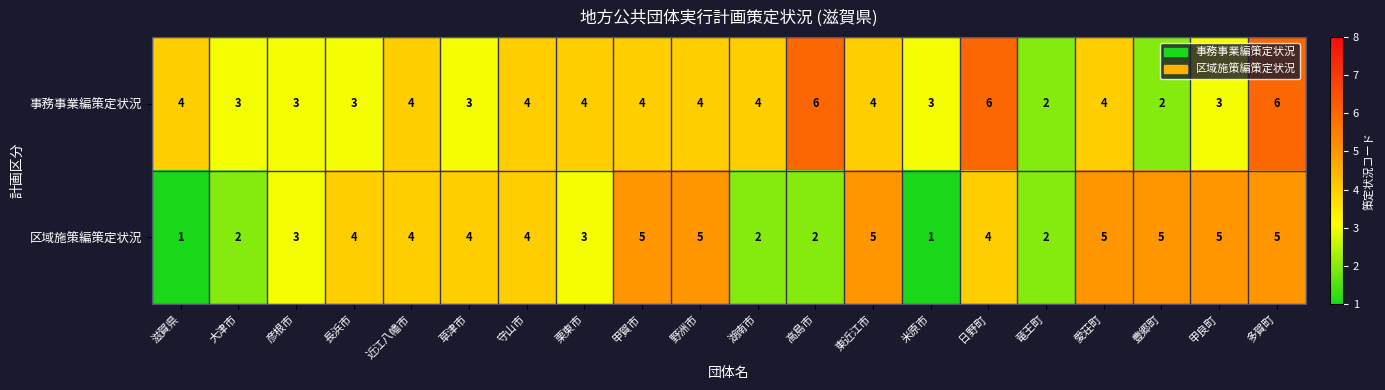

What is the sum of all 区域施策編策定状況 values?

71